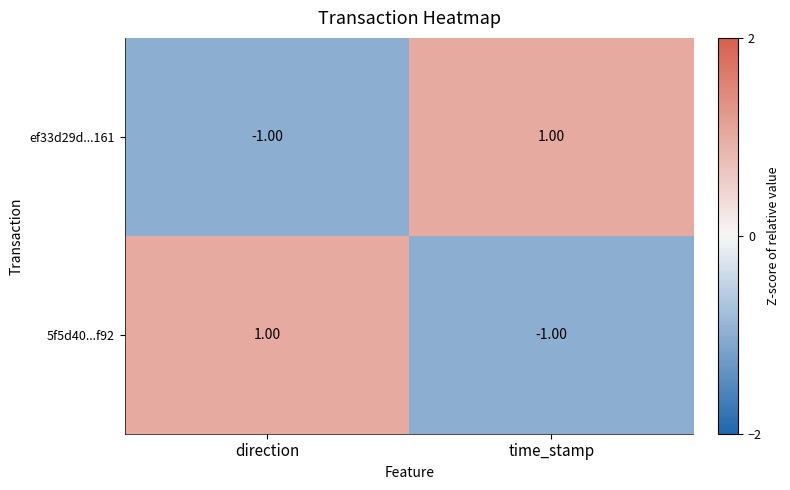

At which label is ef33d29d...161 closest to 0?

direction